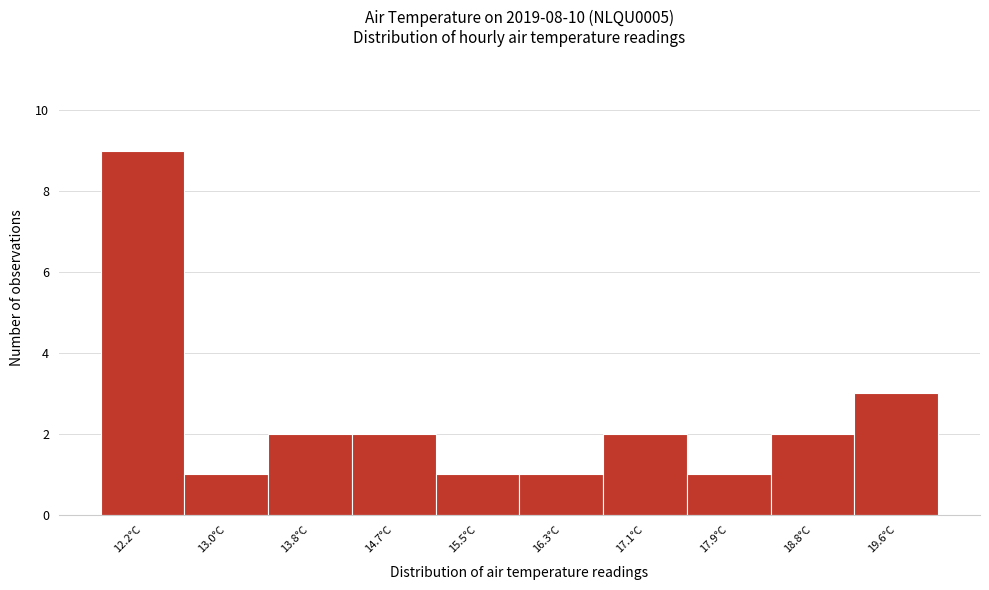

Reading left to right, list all the values displayed in this chart.

9	1	2	2	1	1	2	1	2	3